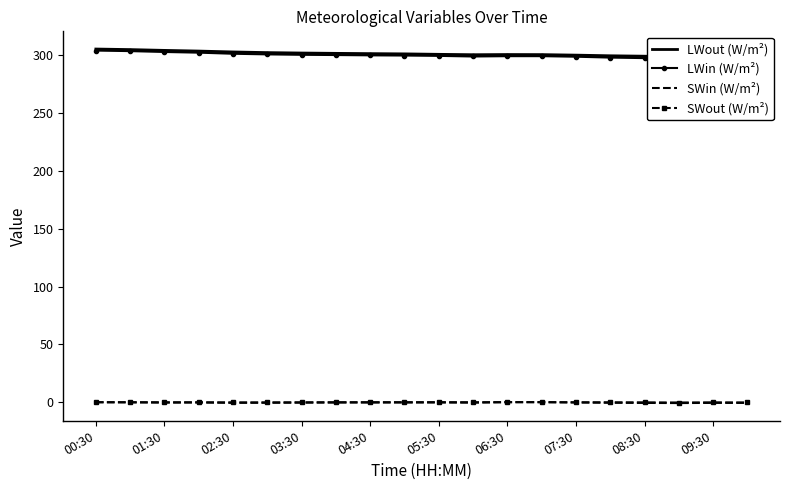

What is the maximum value for LWin (W/m²)?

304.1